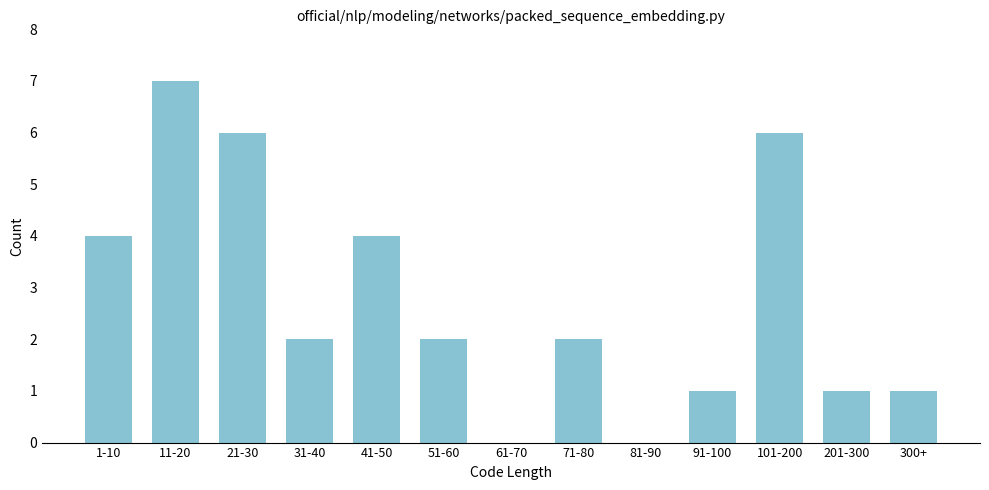

Reading right to left, list all the values displayed in this chart.

300+=1	201-300=1	101-200=6	91-100=1	81-90=0	71-80=2	61-70=0	51-60=2	41-50=4	31-40=2	21-30=6	11-20=7	1-10=4